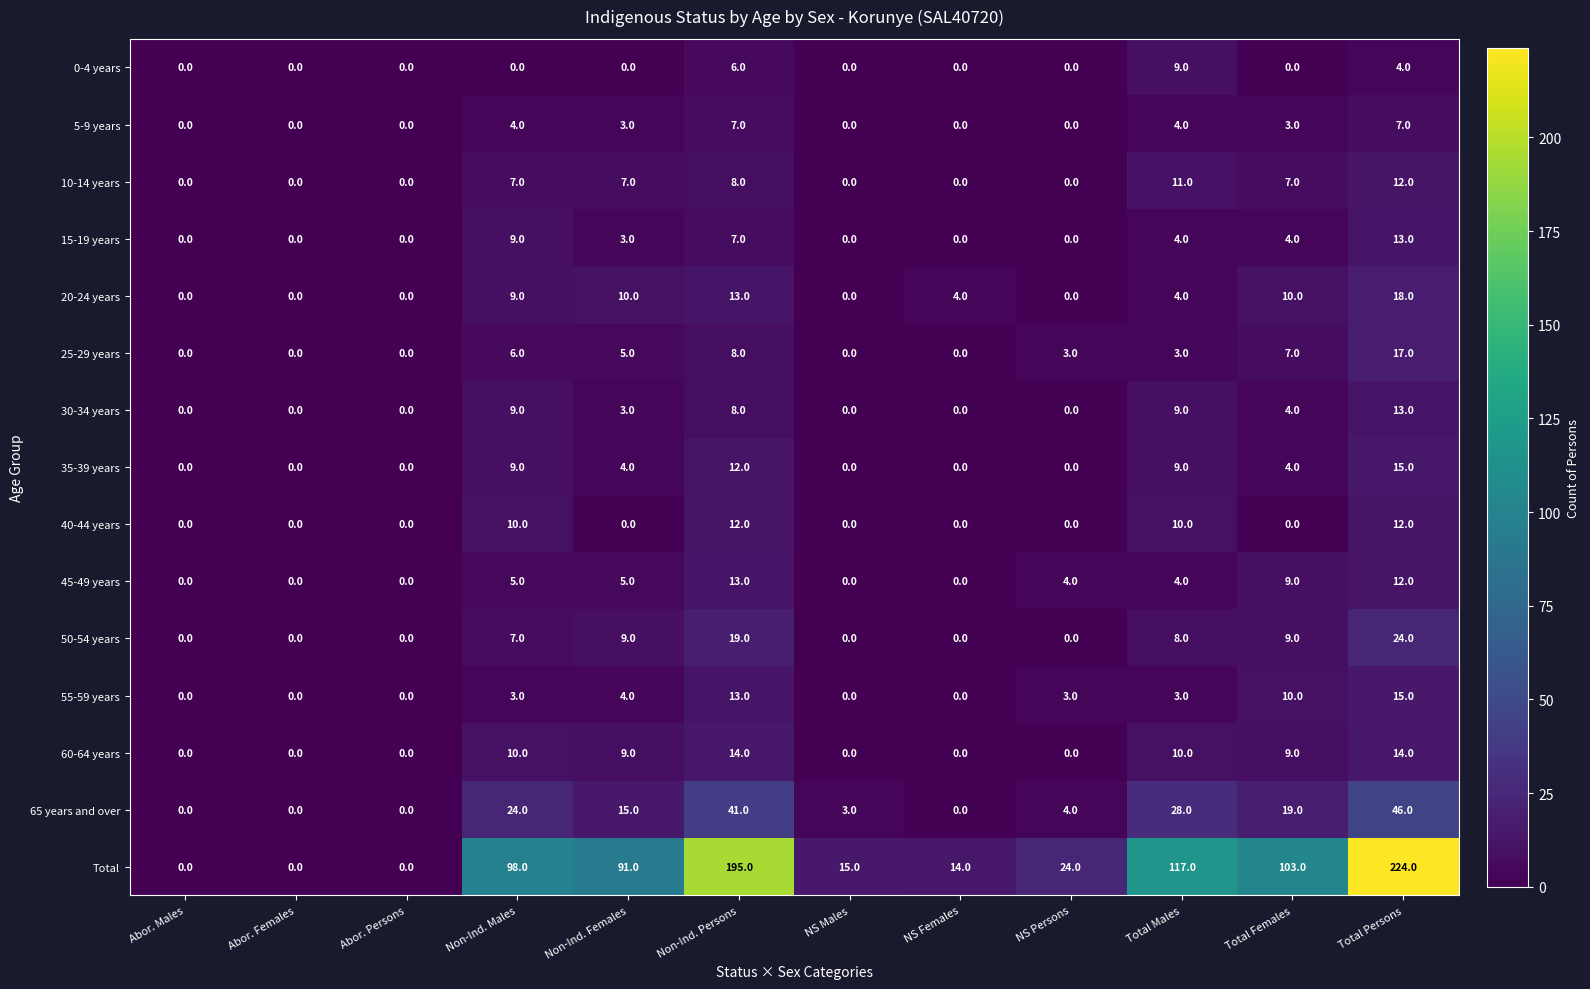

What is the difference between the maximum and minimum values in the 5-9 years series?

7